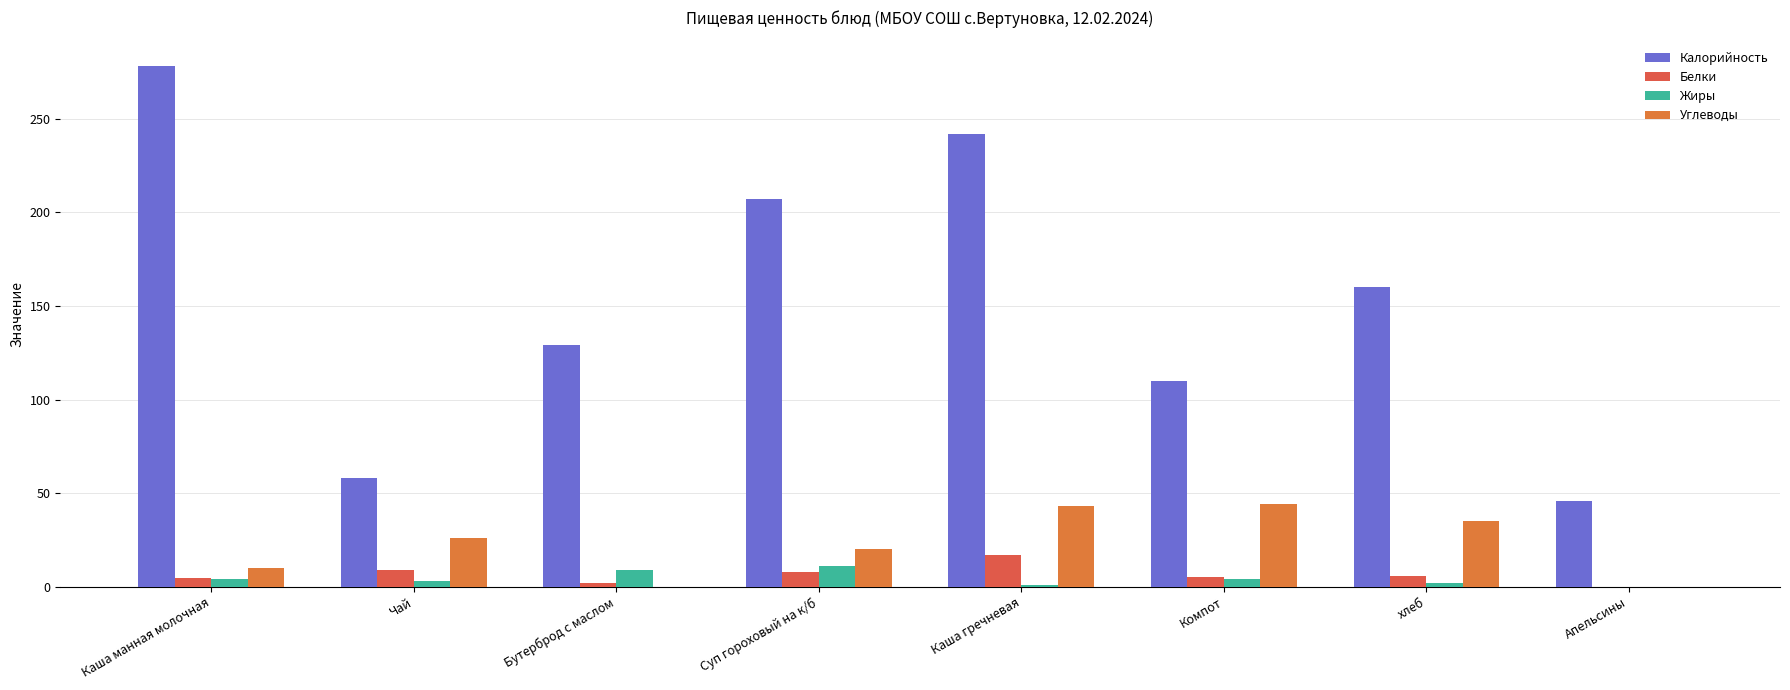

What is the difference between the maximum and minimum values in the Углеводы series?

44.0